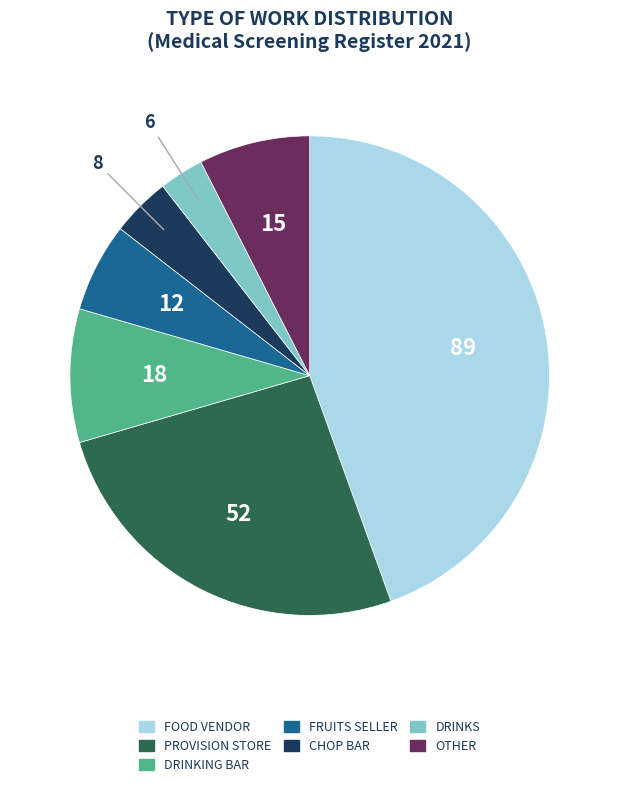

Is there a majority slice in this chart?

No